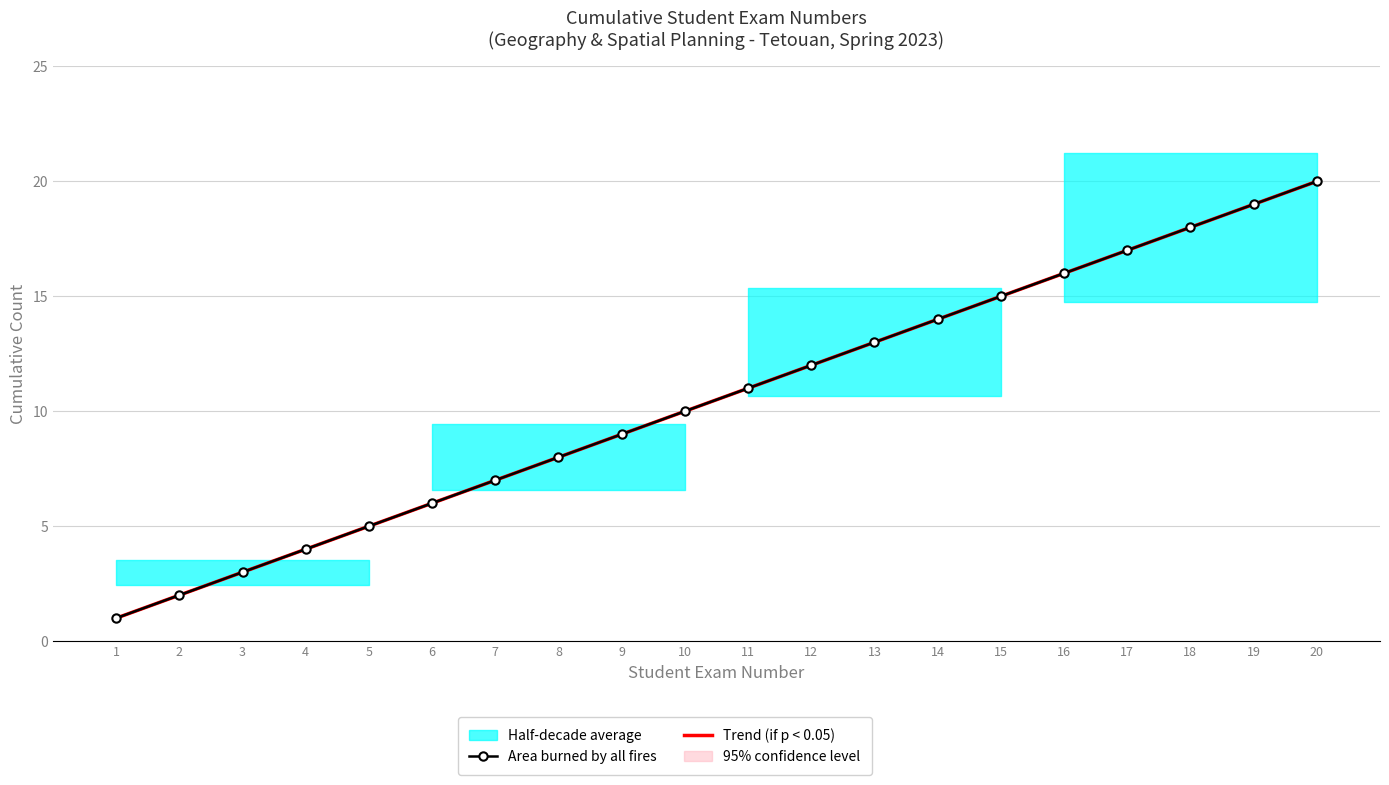

Rank the series at 11 from lowest to highest value.

Area burned by all fires, Trend (if p < 0.05)